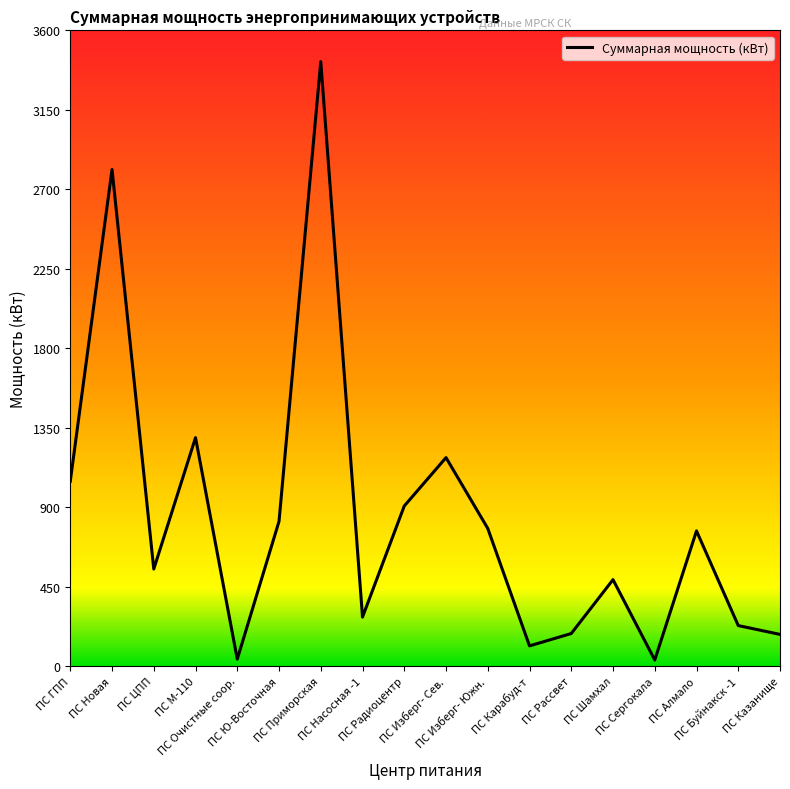

What is the difference between the maximum and minimum values?

3388.0